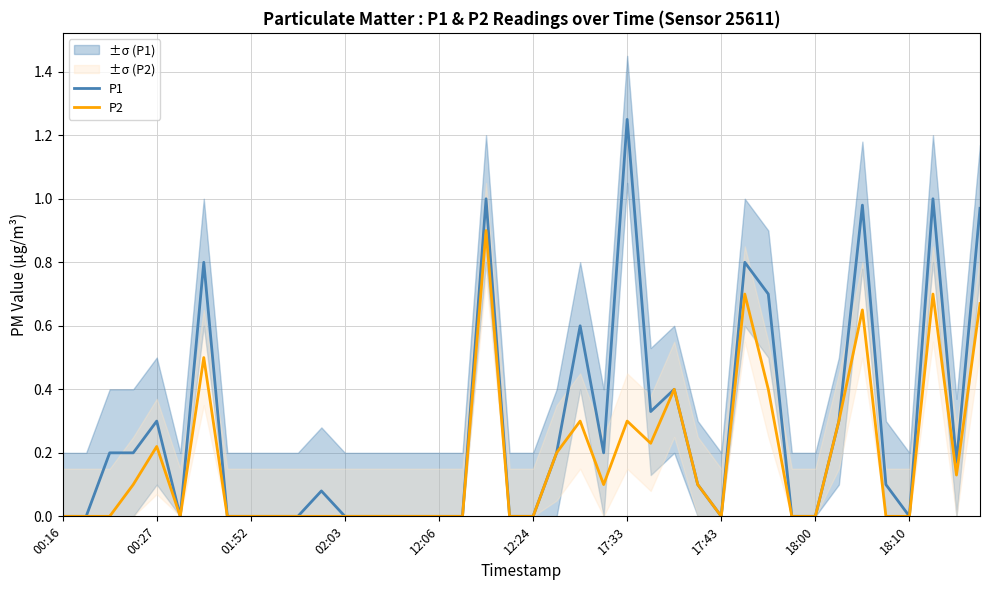

The P1 series shows 0.8 at 00:16. True or false?

False